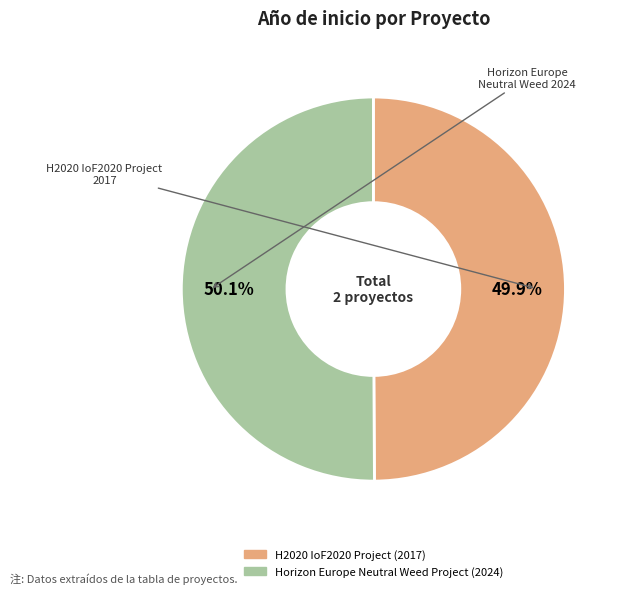

What is the ratio of the value at H2020 IoF2020 Project to the value at Horizon Europe Neutral Weed Project?

1.0